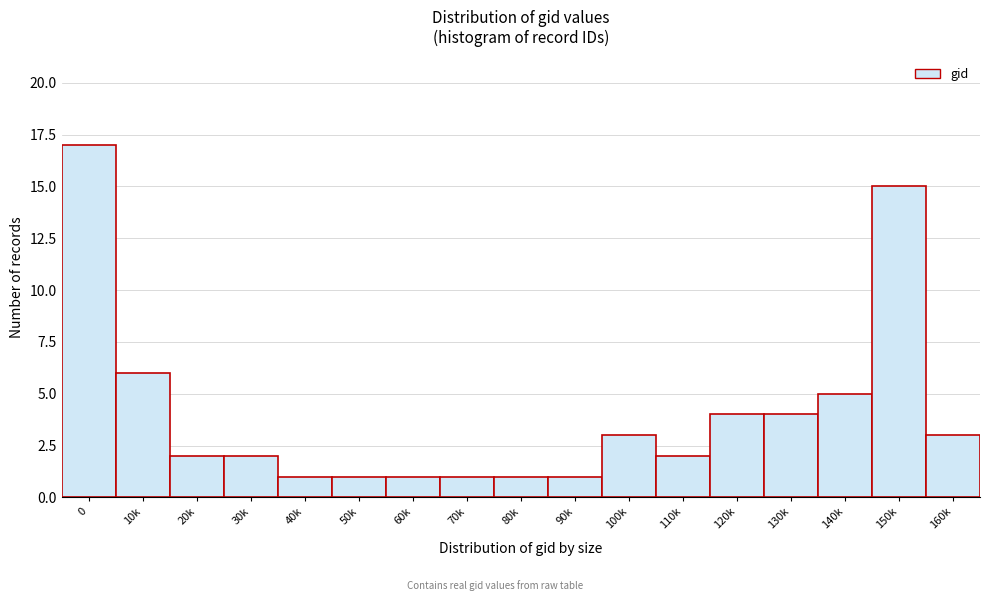

Reading left to right, what are all the values shown in this chart?

17	6	2	2	1	1	1	1	1	1	3	2	4	4	5	15	3